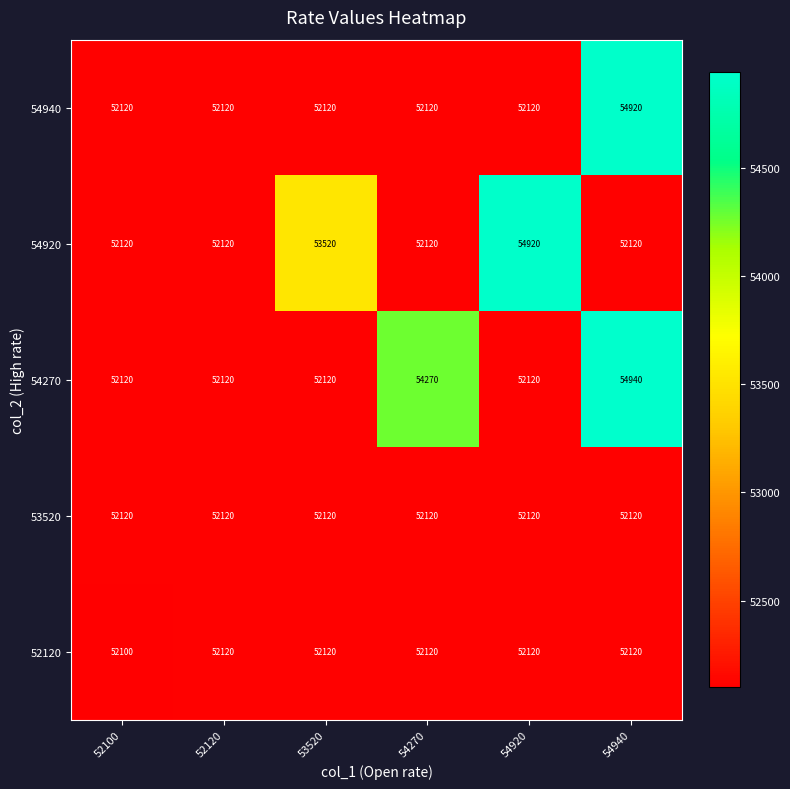

Which series has the largest range (max minus min)?

54270